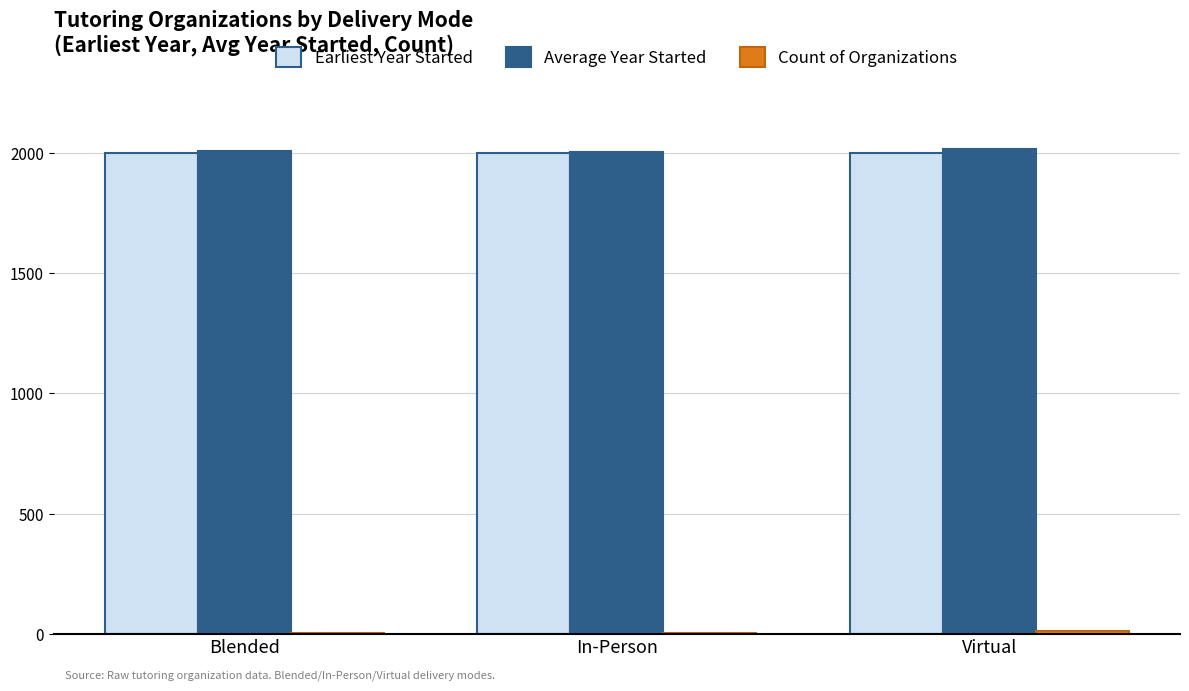

What is the sum of all Earliest Year Started values?

6001